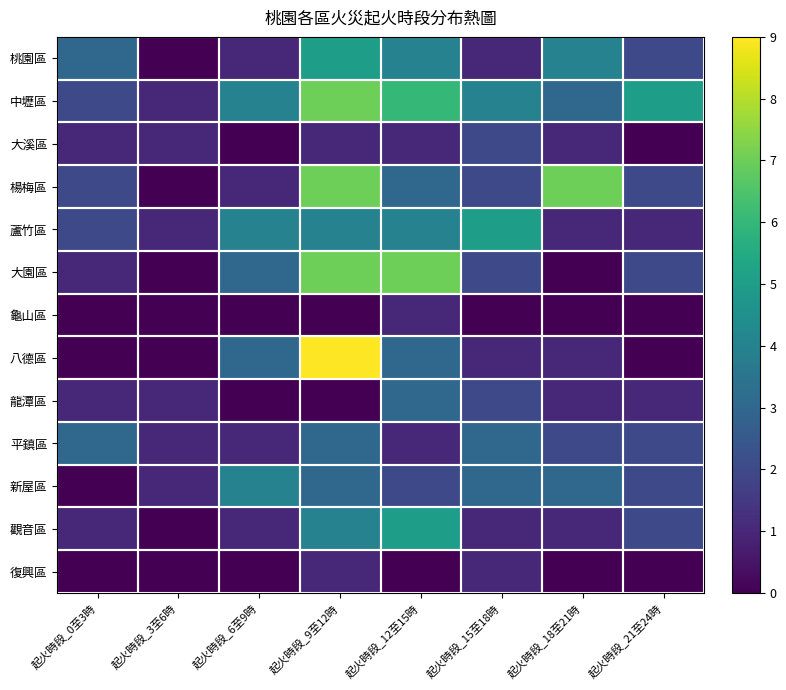

Which label corresponds to the largest value in the chart?

起火時段_9至12時